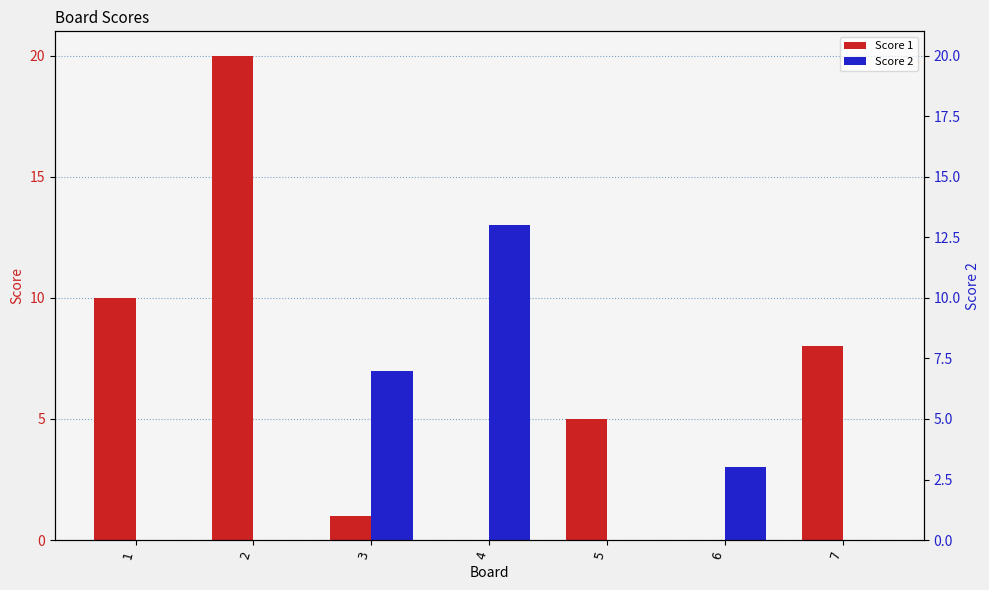

What is the value of the Score 1 bar at the 7th from the left?

8